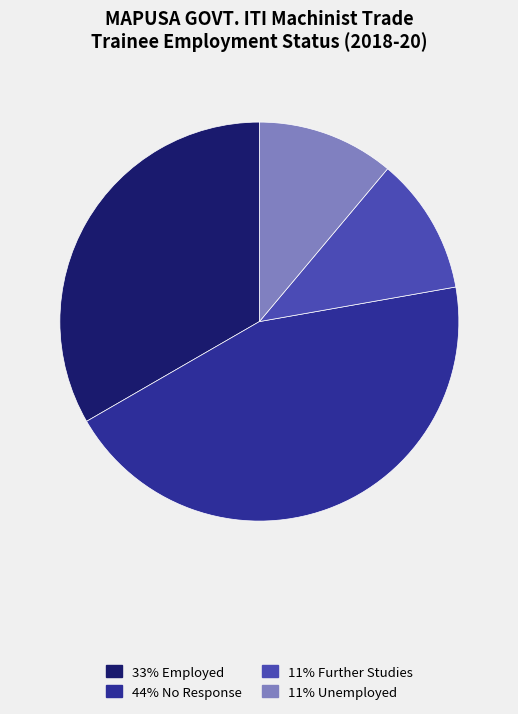

Is there a majority slice in this chart?

No